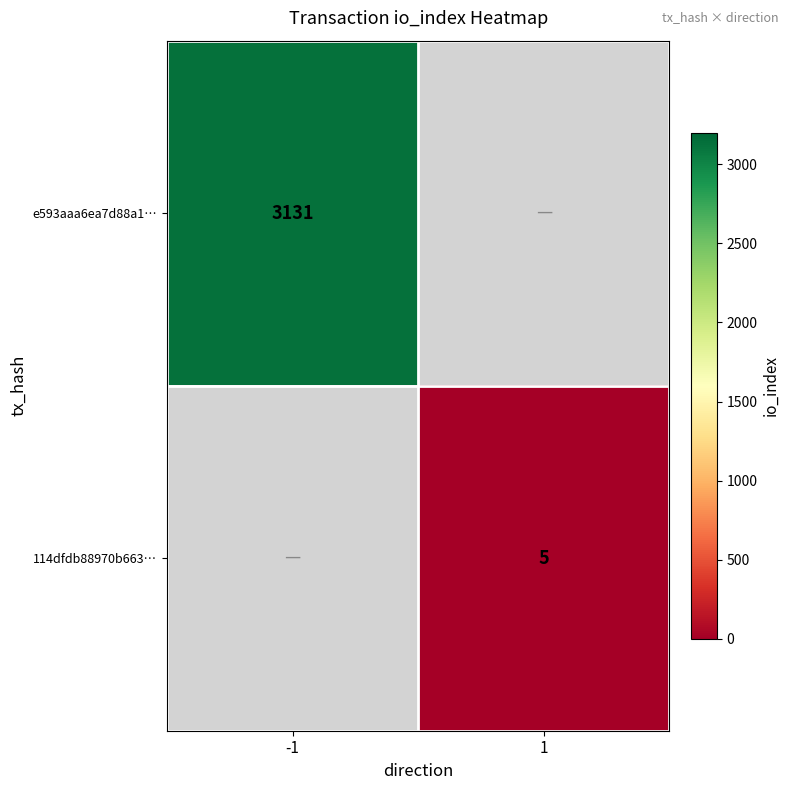

The e593aaa6ea7d88a1… series shows 1074 at -1. True or false?

False